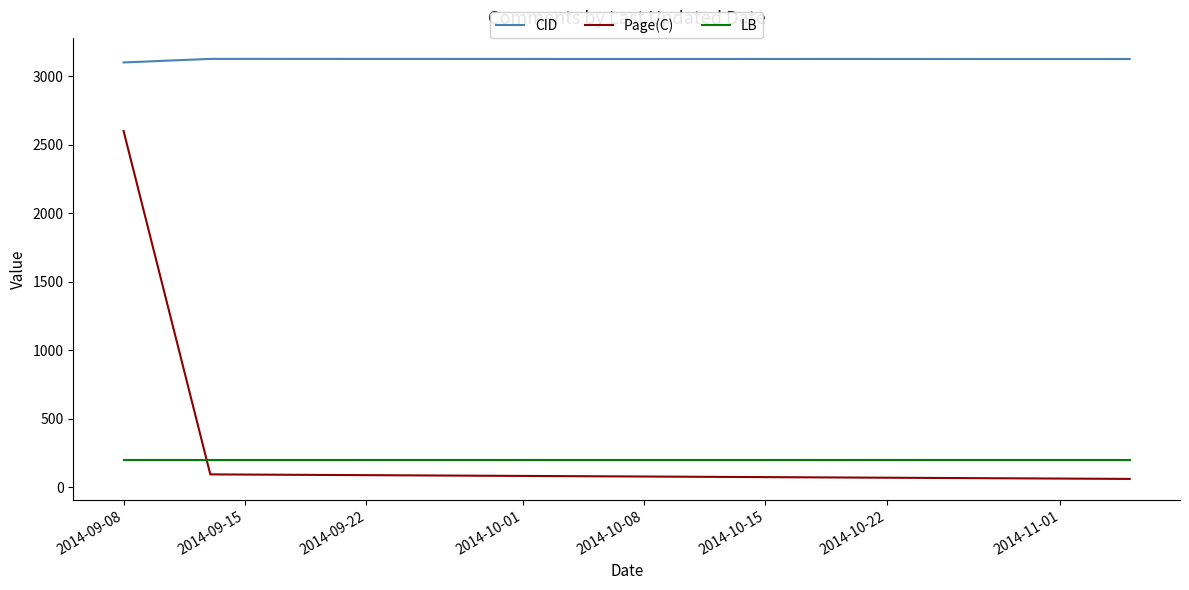

What is the difference between the maximum and minimum values in the Page(C) series?

2539